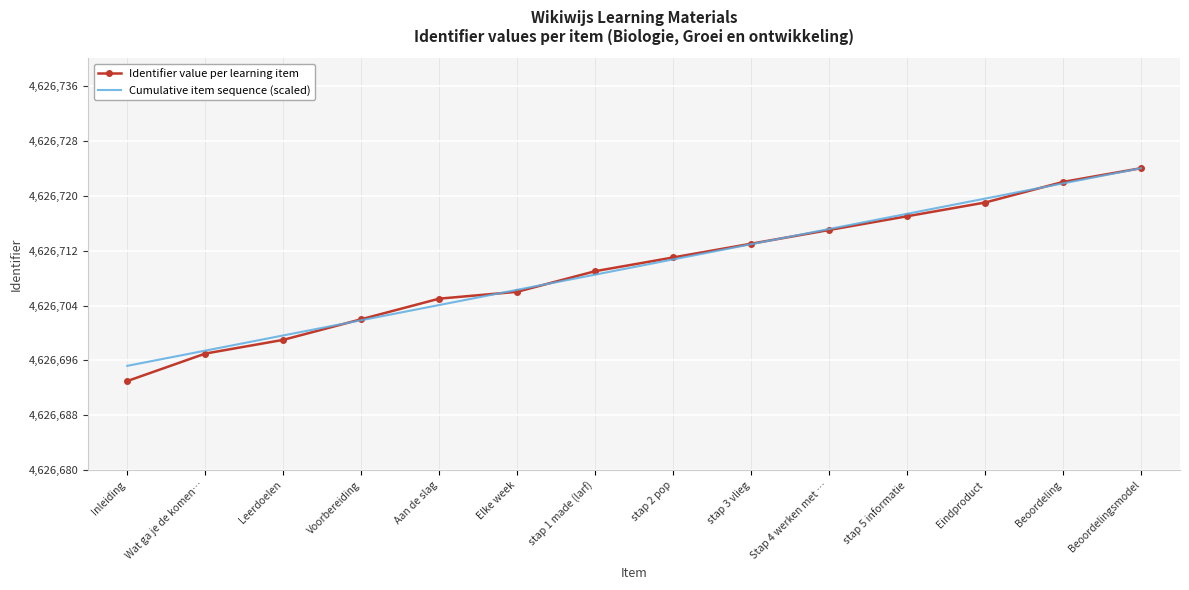

Where is Cumulative item sequence (scaled) nearest to the value 4626709?

stap 1 made (larf)